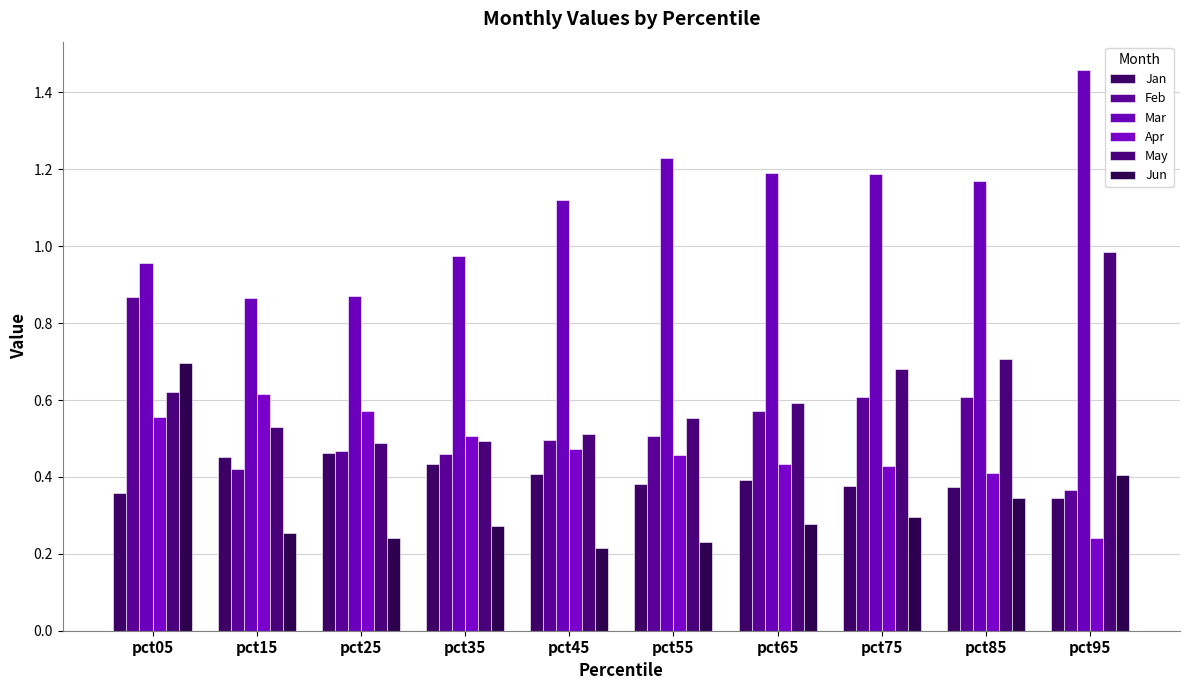

Which series changed the most between pct15 and pct65?

Mar